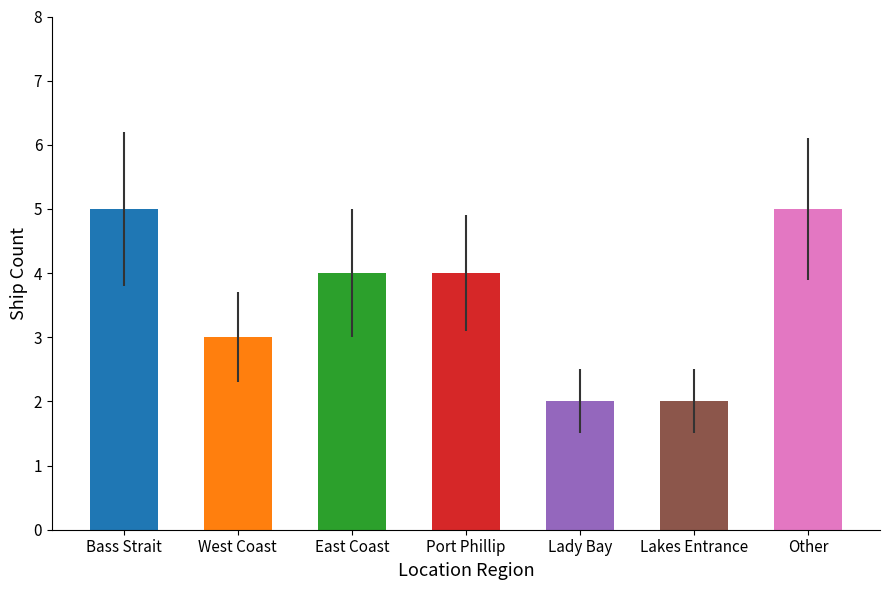

What is the smallest value displayed?

2